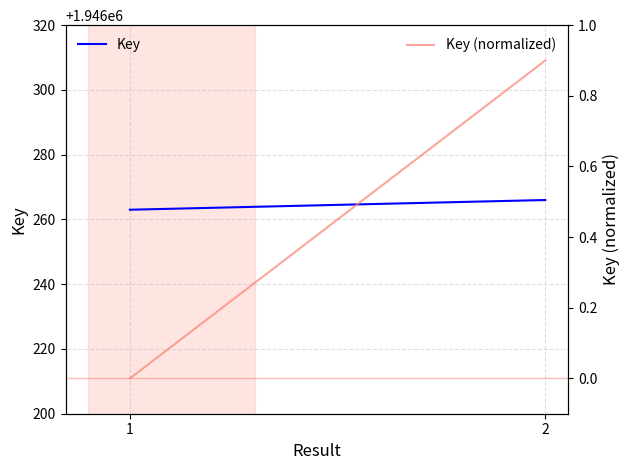

True or false: Key and Key (normalized) intersect in this chart.

False